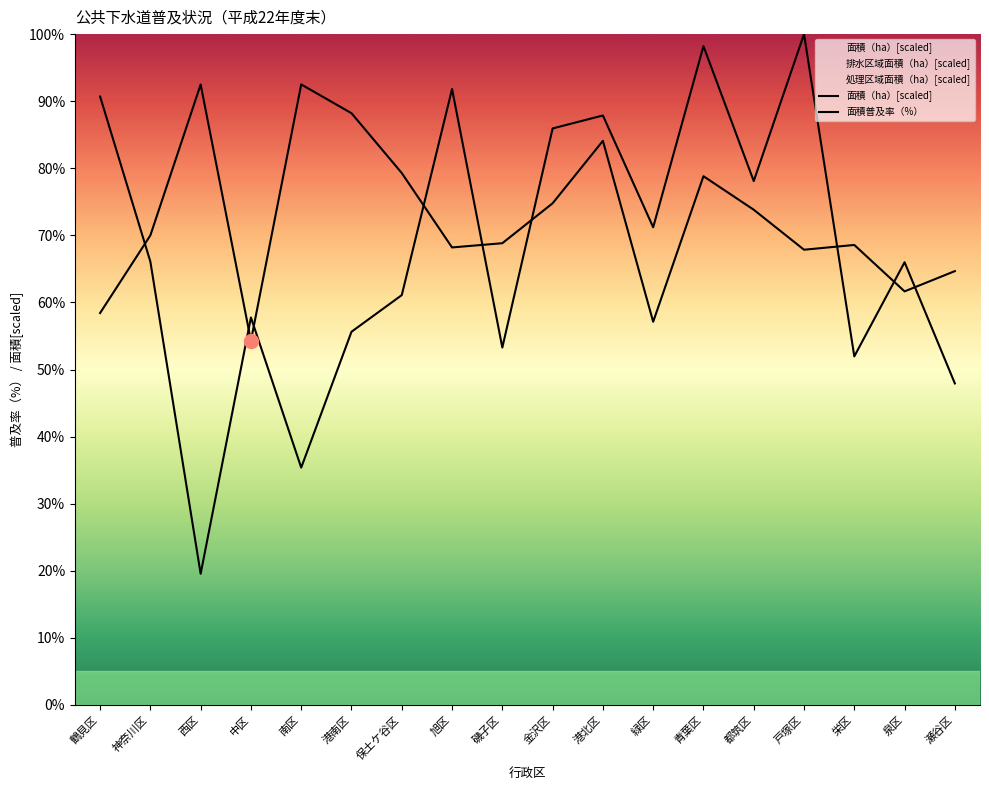

Rank the series by their maximum value, from highest to lowest.

面積（ha）[scaled], 面積普及率（%）